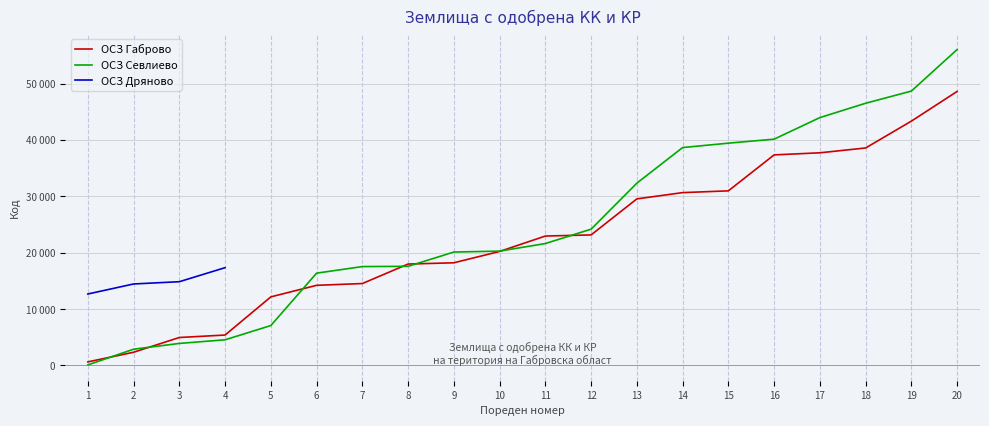

The value of ОСЗ Севлиево at 12 is 24178. True or false?

True